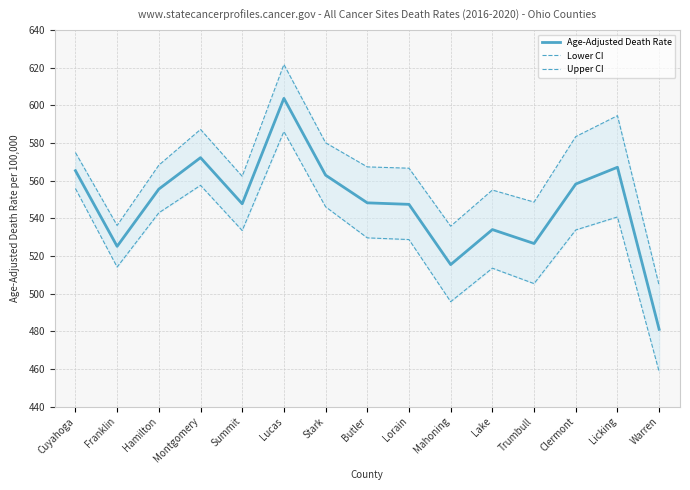

What value does the Lower CI series have at Butler?

529.6